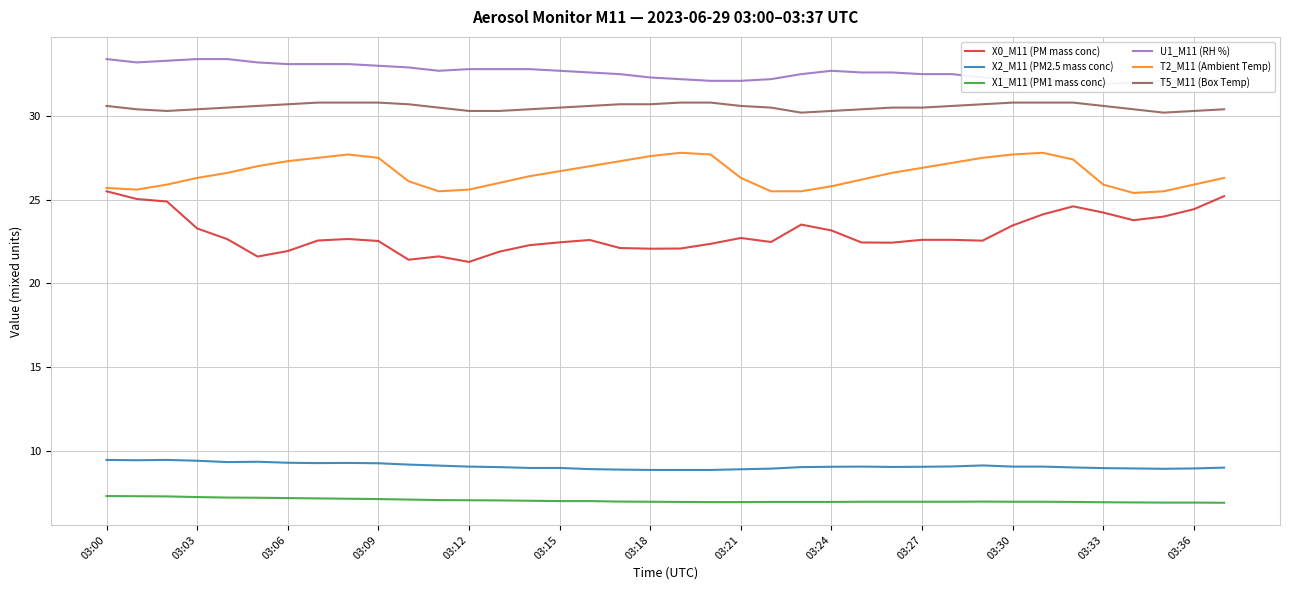

The value of X2_M11 (PM2.5 mass conc) at 03:30 is 14.0. True or false?

False